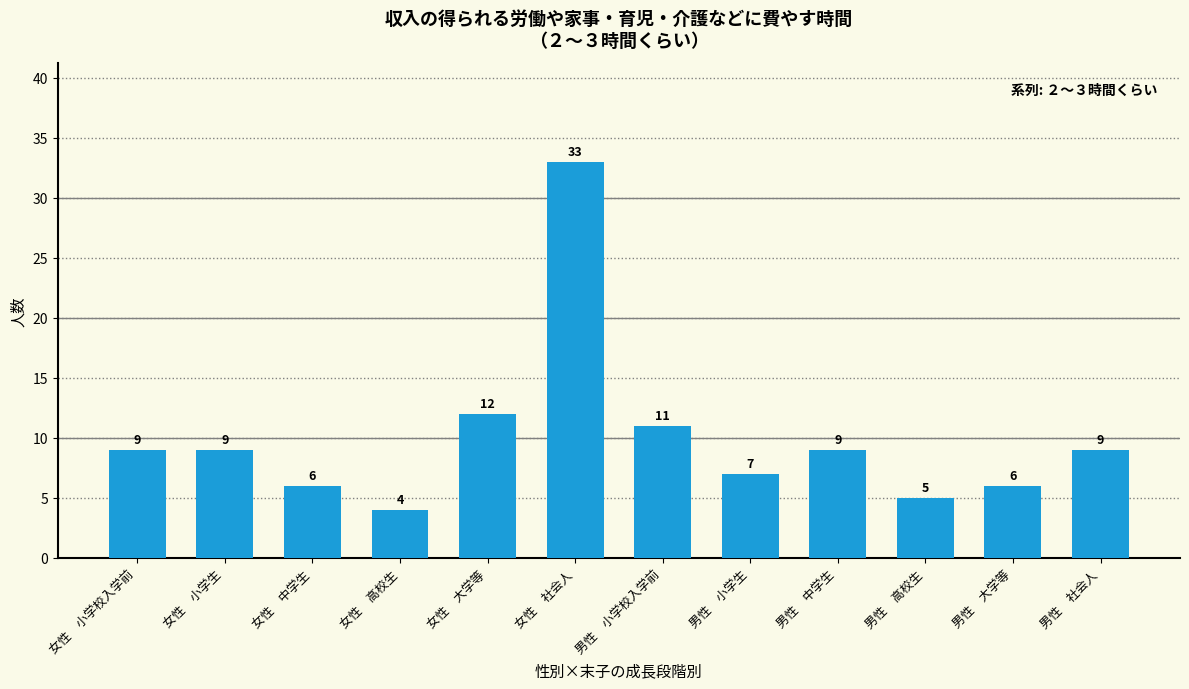

What position from the right is 男性　小学校入学前?

6